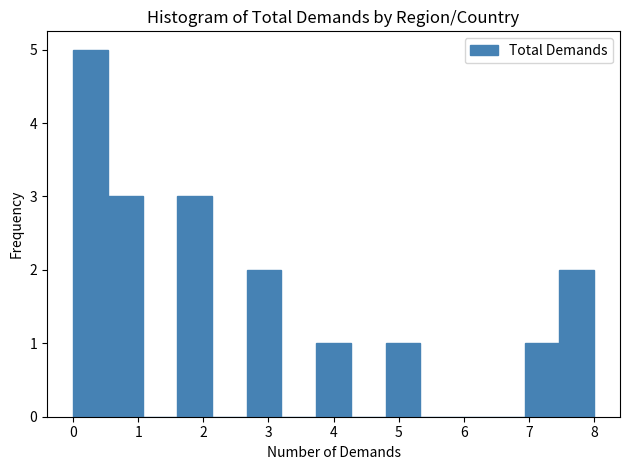

Which range on the x-axis has the tallest bar?

0.0 to 0.5